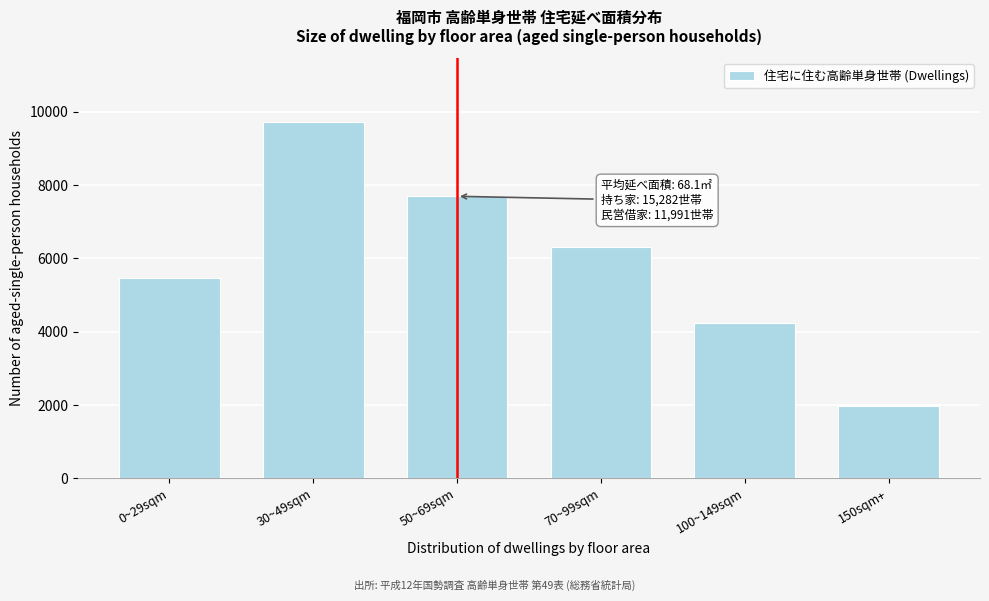

Reading right to left, what are all the values shown in this chart?

150sqm+=1961	100~149sqm=4229	70~99sqm=6304	50~69sqm=7695	30~49sqm=9713	0~29sqm=5455